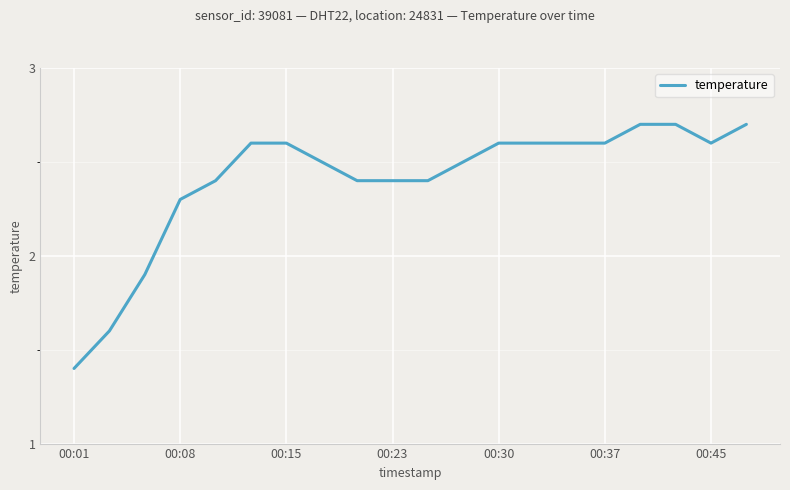

What is the maximum value shown in the chart?

2.7